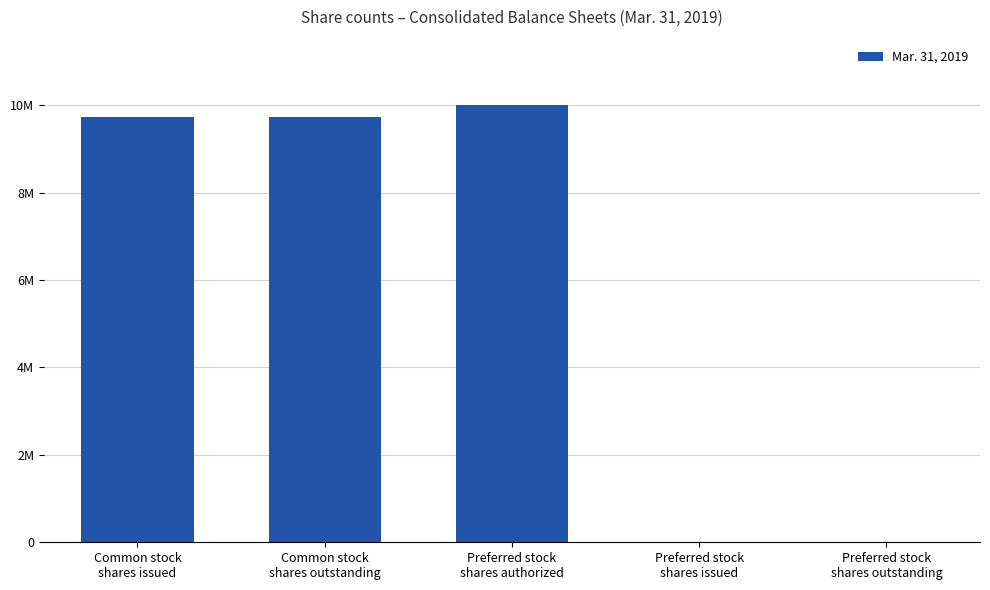

Are the bars horizontal?

No